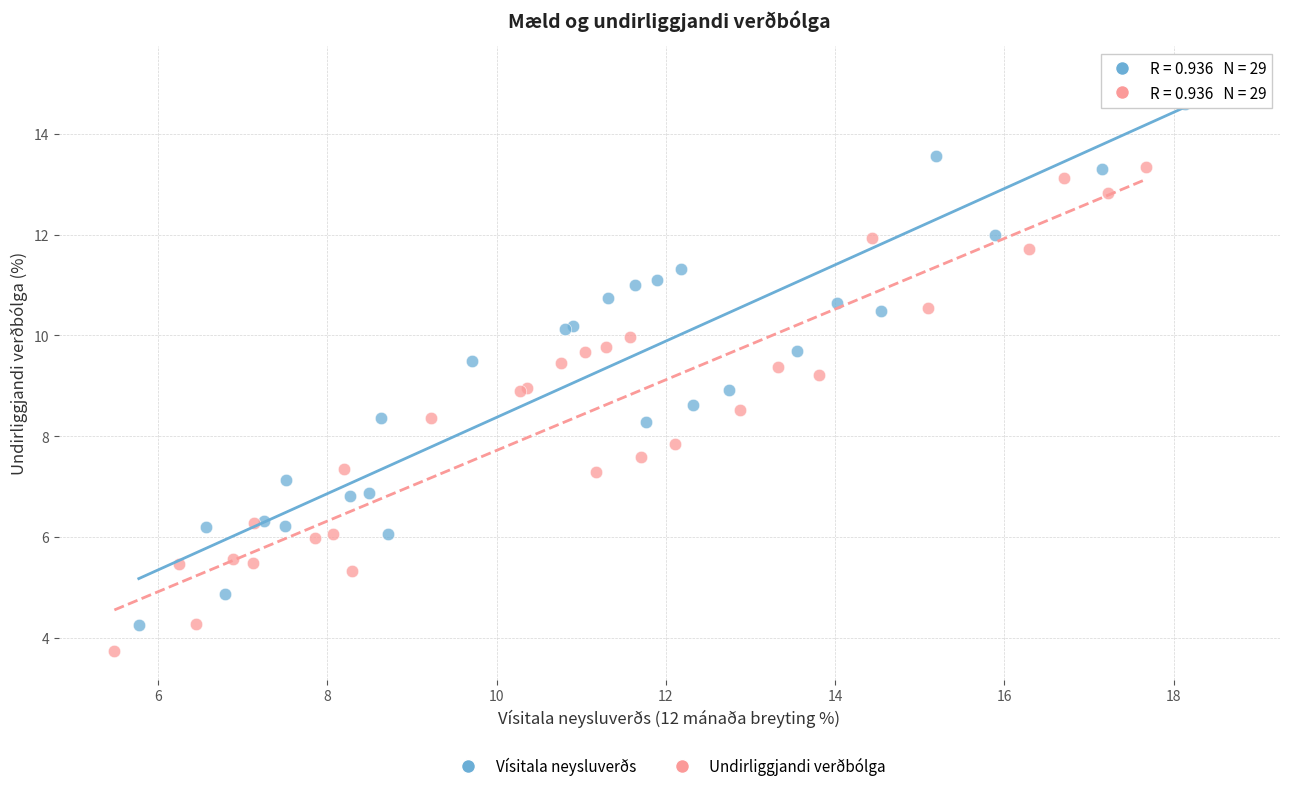

Which series reaches the maximum Y coordinate?

Vísitala neysluverðs